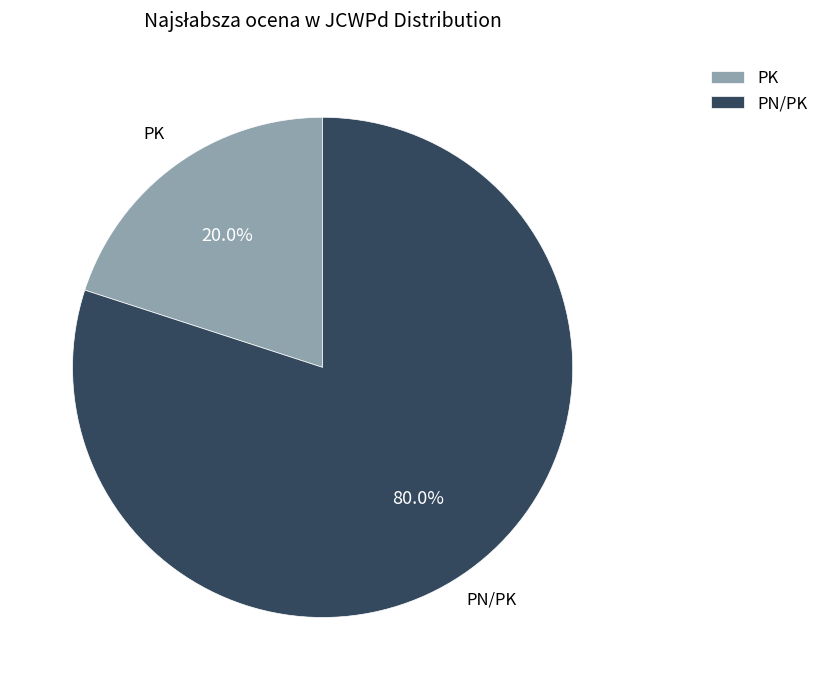

Rank the categories by value from lowest to highest.

PK, PN/PK